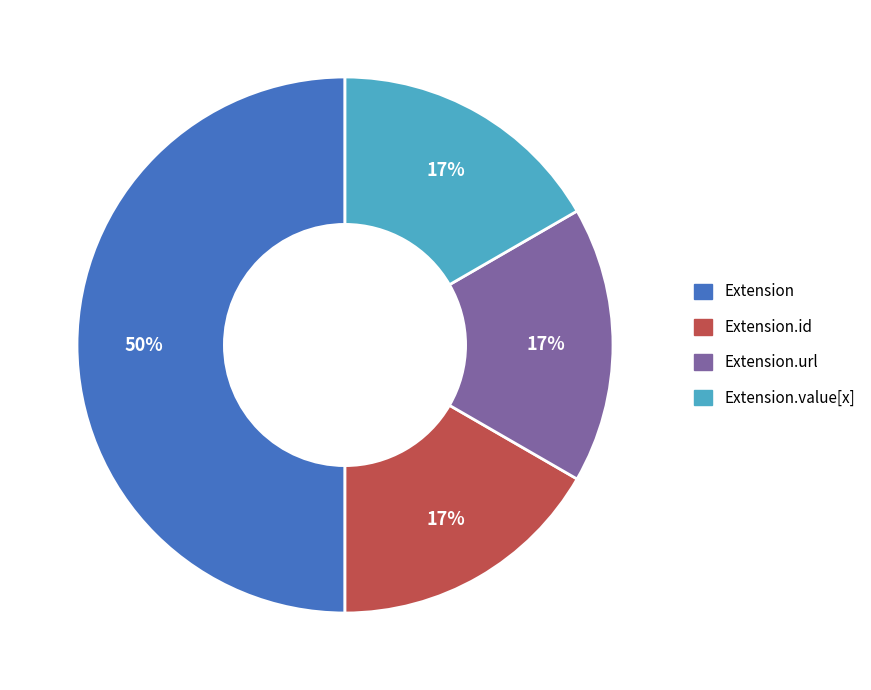

Which category has the biggest portion of the pie?

Extension